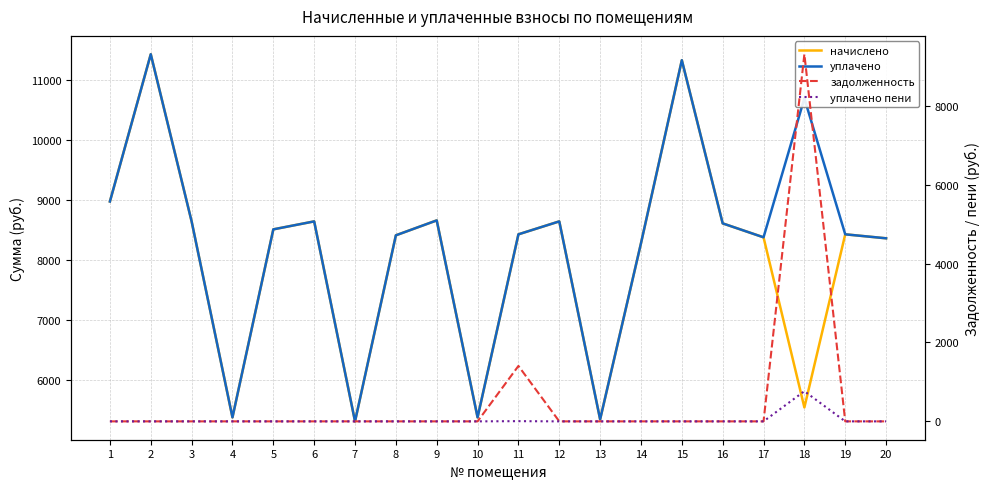

At which category does уплачено пени reach its first local peak?

11